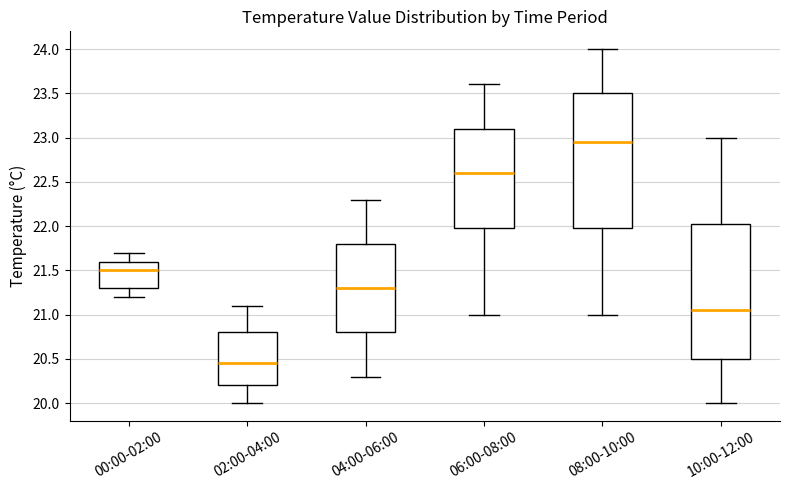

Reading left to right, transcribe this box plot: for each box, give where its median line is, the range the box spans, and where its two whiskers end, as read against the y-axis. The values are not printed on the chart, so give them approximately, as read against the axis.

00:00-02:00: median 21.50, box 21.30 to 21.60, whiskers 21.20 to 21.70
02:00-04:00: median 20.45, box 20.20 to 20.80, whiskers 20.00 to 21.10
04:00-06:00: median 21.30, box 20.80 to 21.80, whiskers 20.30 to 22.30
06:00-08:00: median 22.60, box 22.00 to 23.10, whiskers 21.00 to 23.60
08:00-10:00: median 22.95, box 22.00 to 23.50, whiskers 21.00 to 24.00
10:00-12:00: median 21.05, box 20.50 to 22.05, whiskers 20.00 to 23.00